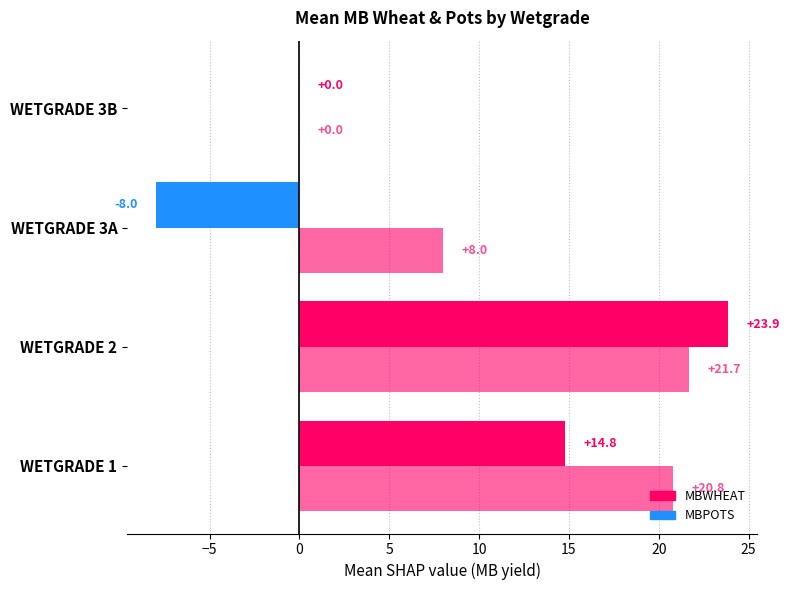

At how many categories does at least one series exceed 14?

2